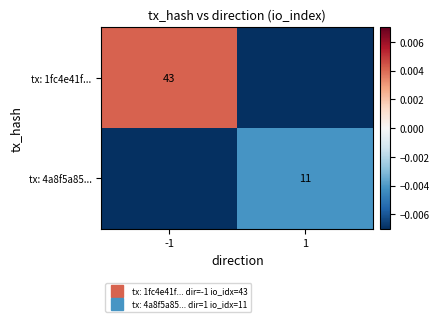

The tx: 1fc4e41f... series shows -0.0 at 1. True or false?

True